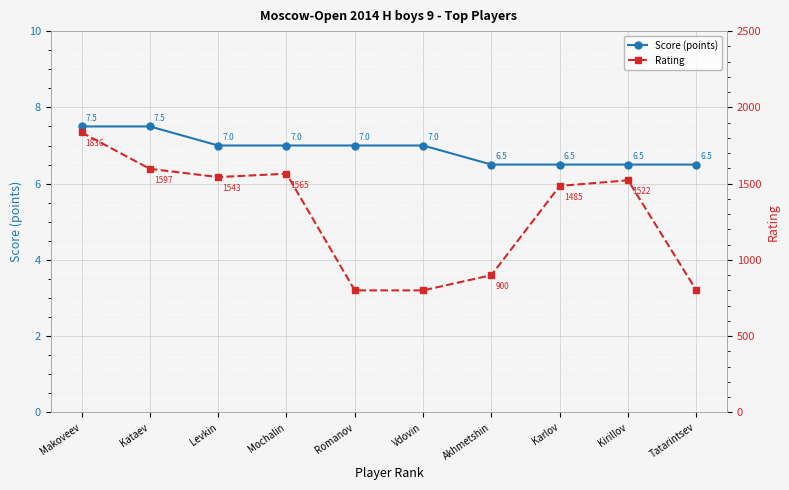

Which has a higher value, Makoveev or Vdovin?

Makoveev